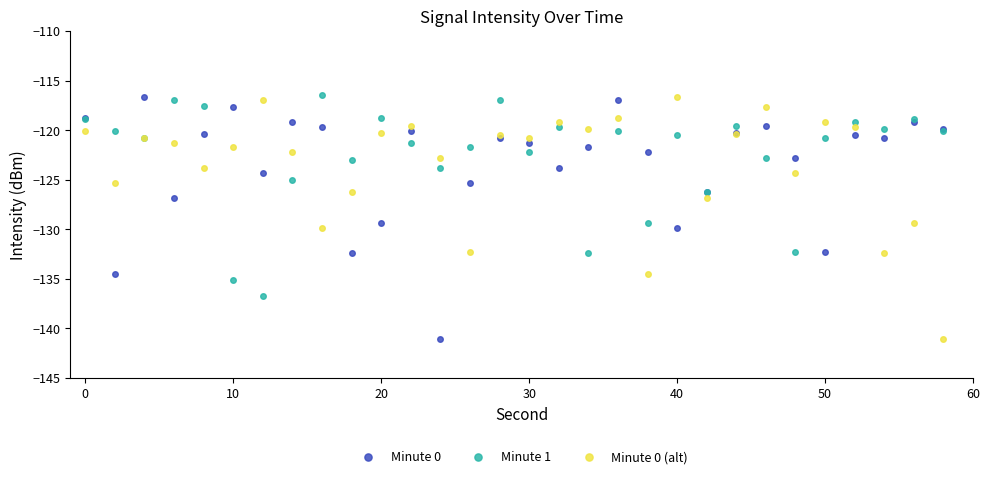

True or false: Minute 0 has more than 0 points higher than both neighbors.

True